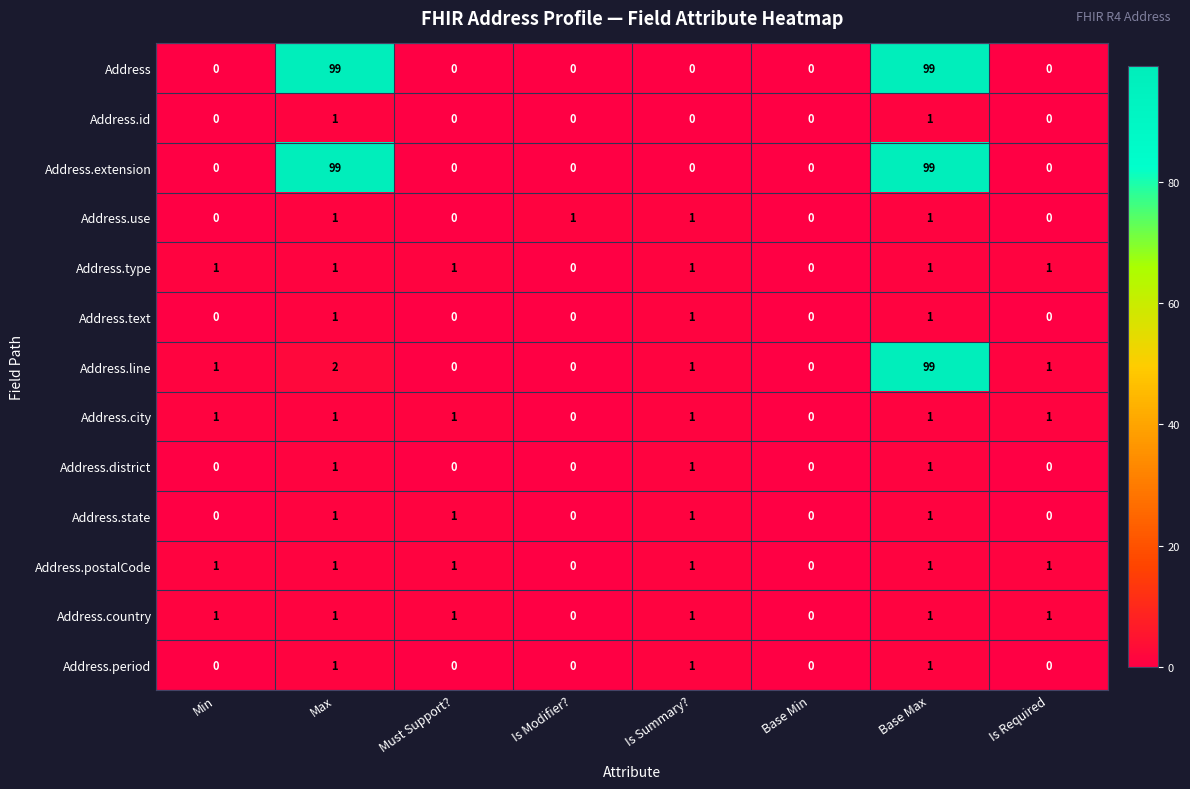

What is the greatest value displayed?

99